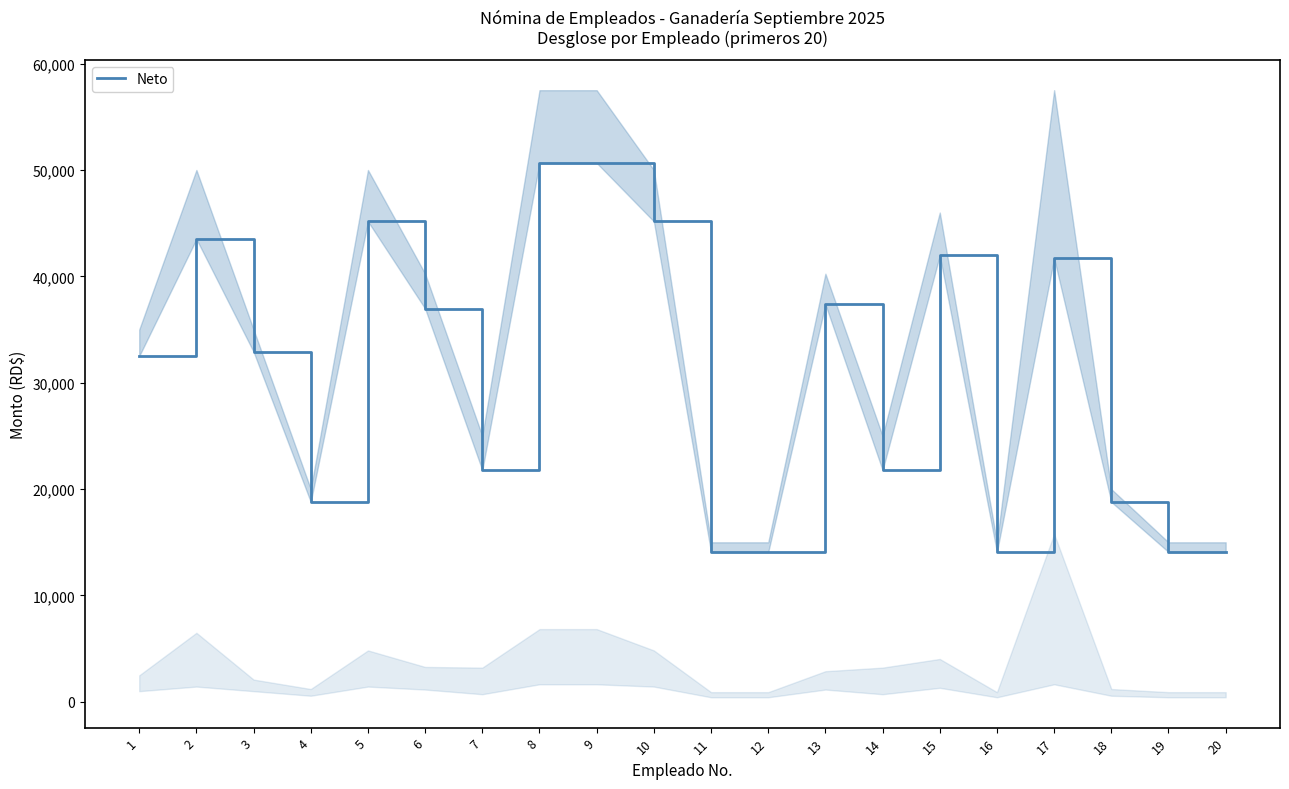

Is it true that the value at 15 is 41966.9?

True